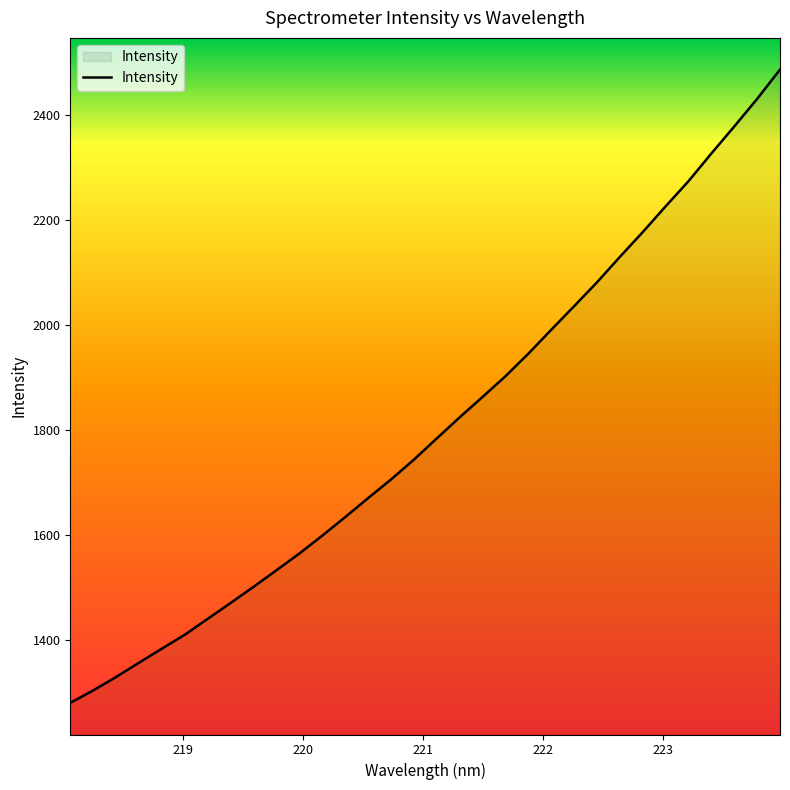

What is the difference between the maximum and minimum values?

1207.4